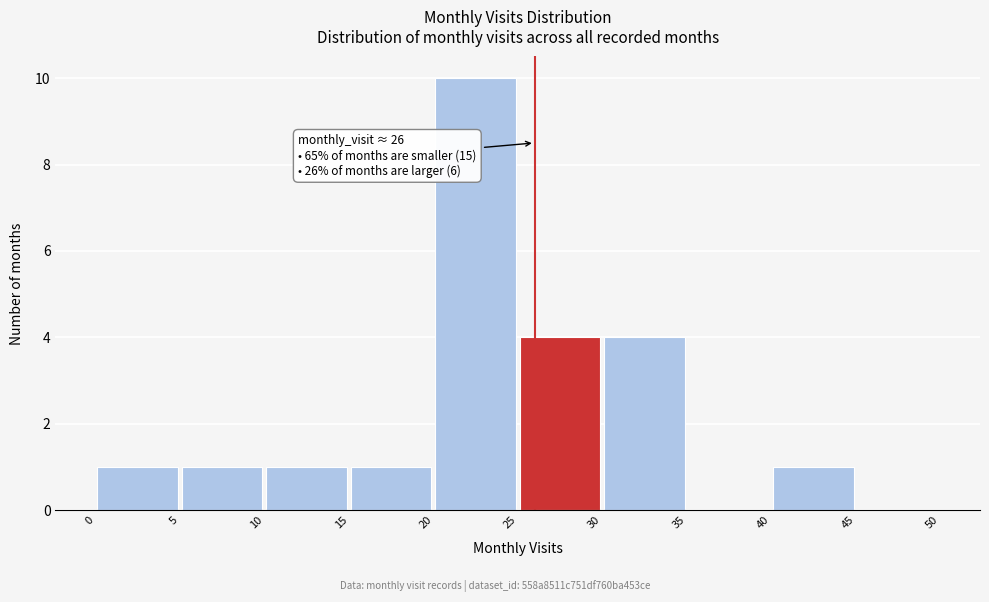

Over which range of the x-axis is the bar tallest?

20 to 25